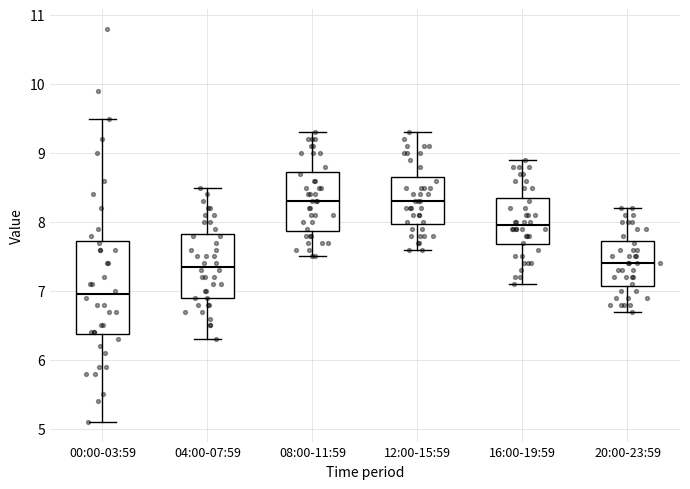

Where does the lower whisker of the box for 20:00-23:59 end on the y-axis? The values are not printed on the chart, so give them approximately, as read against the axis.

6.7